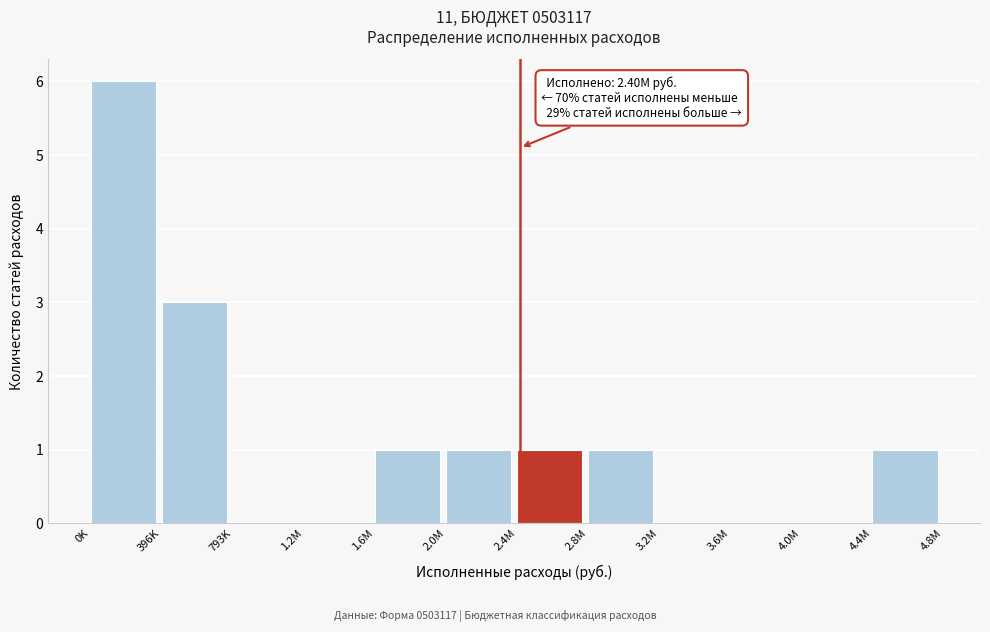

Reading left to right, transcribe all the data shown in this chart.

0K=6	396K=3	793K=0	1.2M=0	1.6M=1	2.0M=1	2.4M=1	2.8M=1	3.2M=0	3.6M=0	4.0M=0	4.4M=1